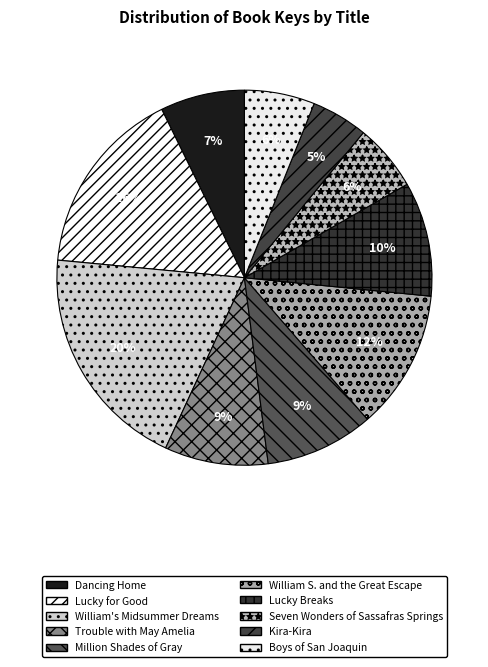

How many slices are in this pie chart?

10